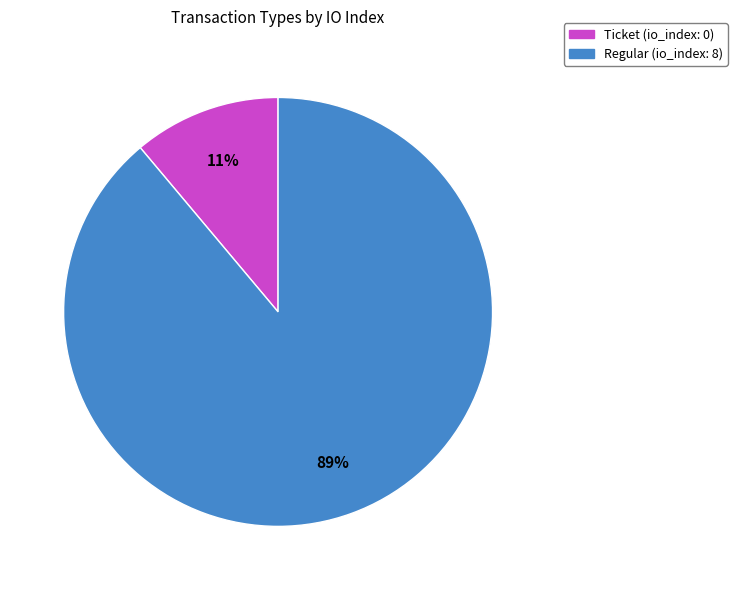

Is it true that Ticket is 2% of the pie?

False